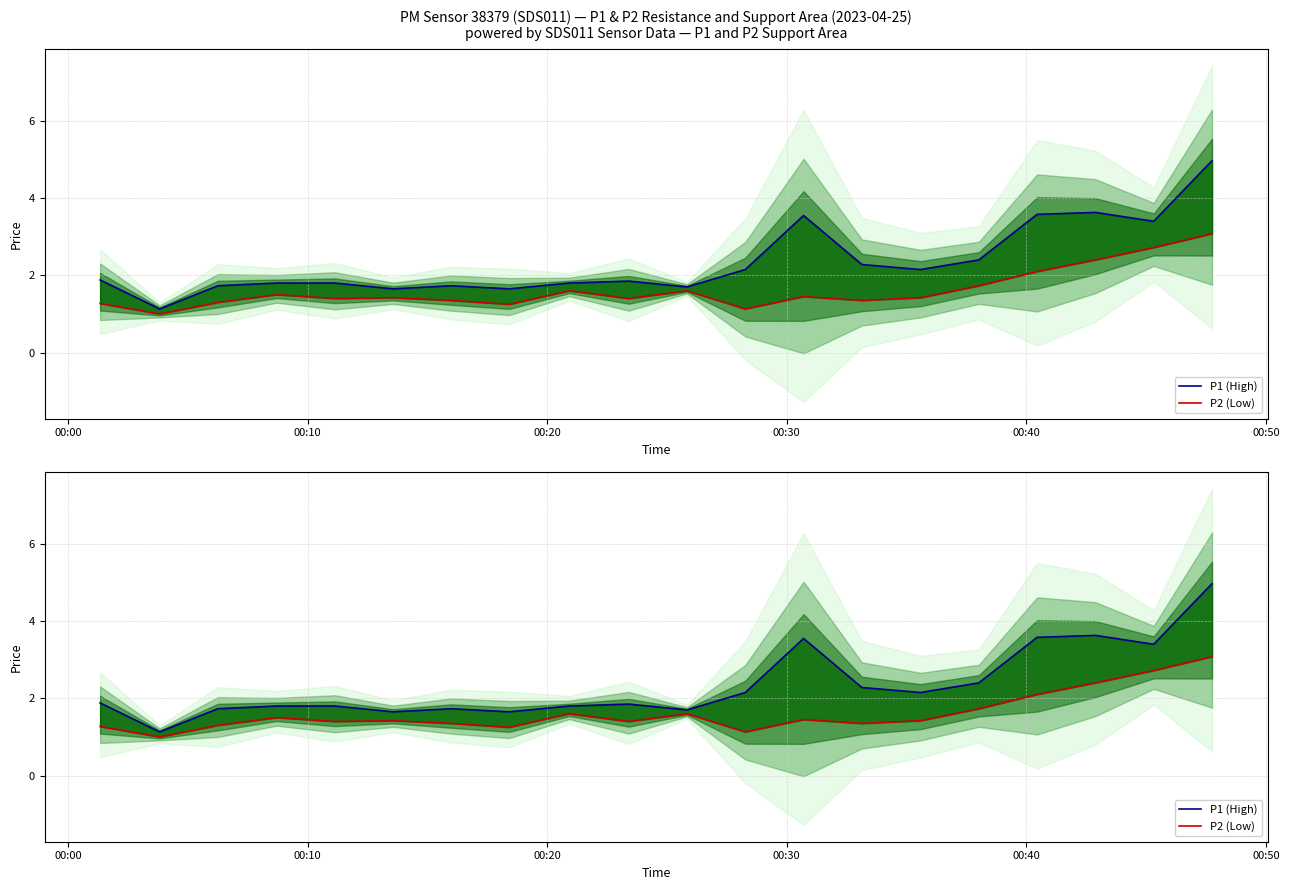

How many lines are shown in the chart?

2